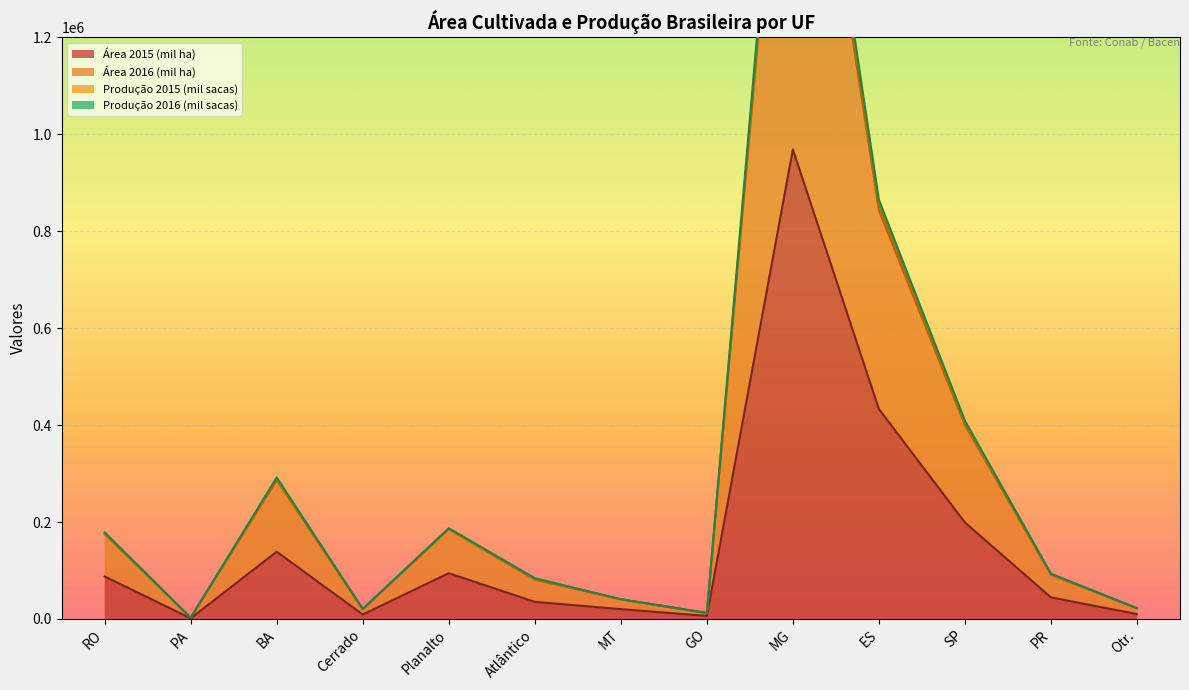

True or false: Área 2016 (mil ha) has more than 2 points higher than both neighbors.

True